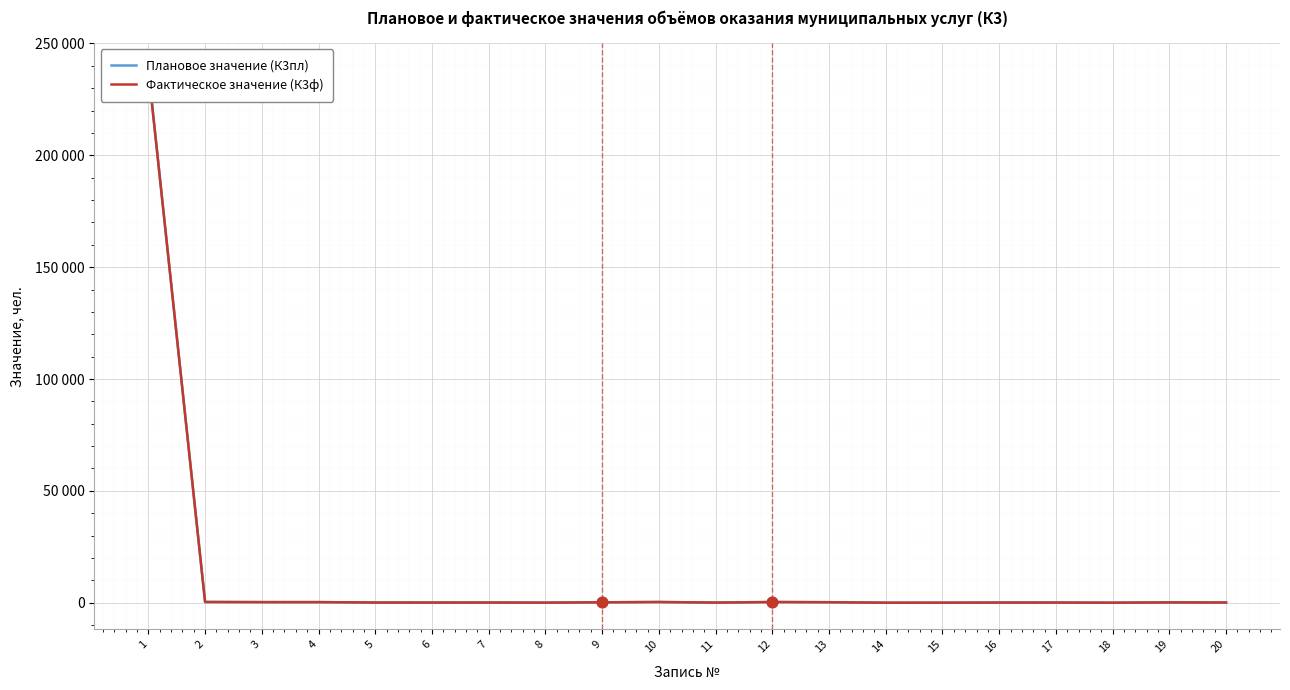

Which series has the largest Y range (max minus min)?

Плановое значение (К3пл)